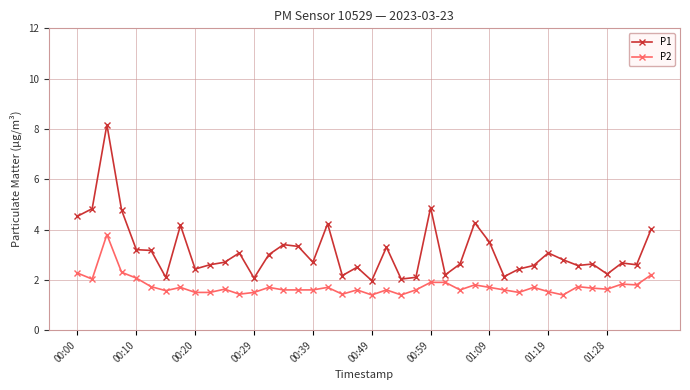

What is the lowest value of the P2 series?

1.4